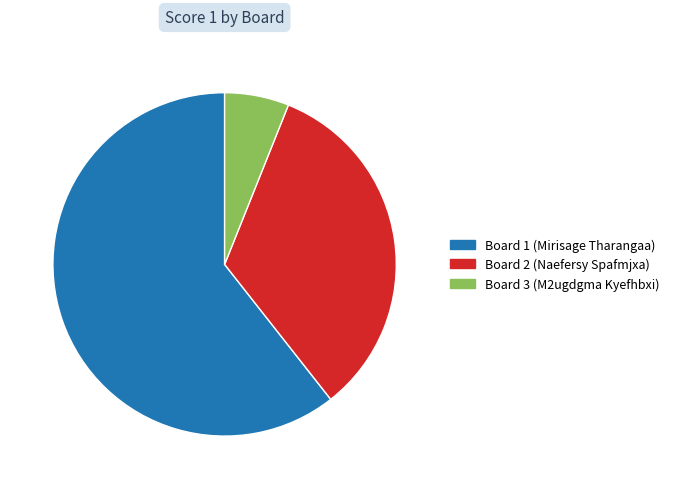

Approximately how many times larger is the value at Board 2 (Naefersy Spafmjxa) compared to Board 1 (Mirisage Tharangaa)?

0.6